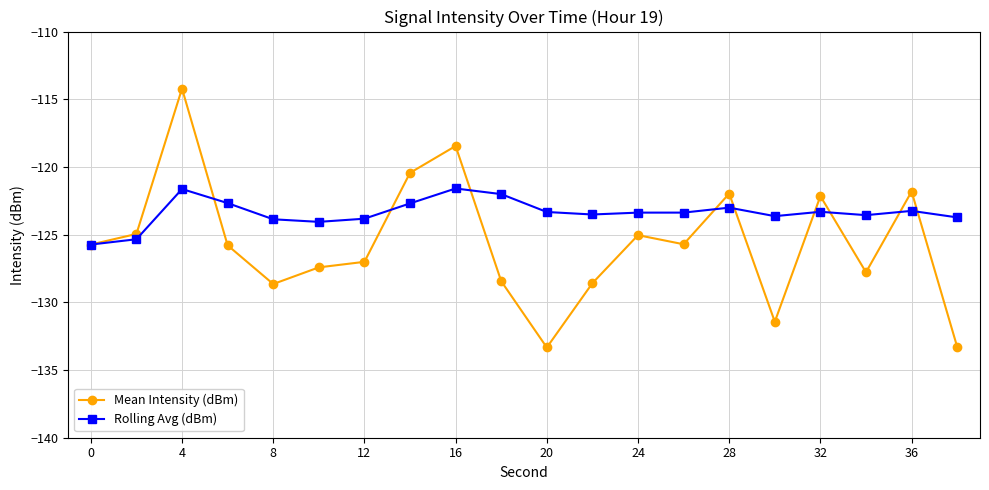

Which series has the largest range (max minus min)?

Mean Intensity (dBm)